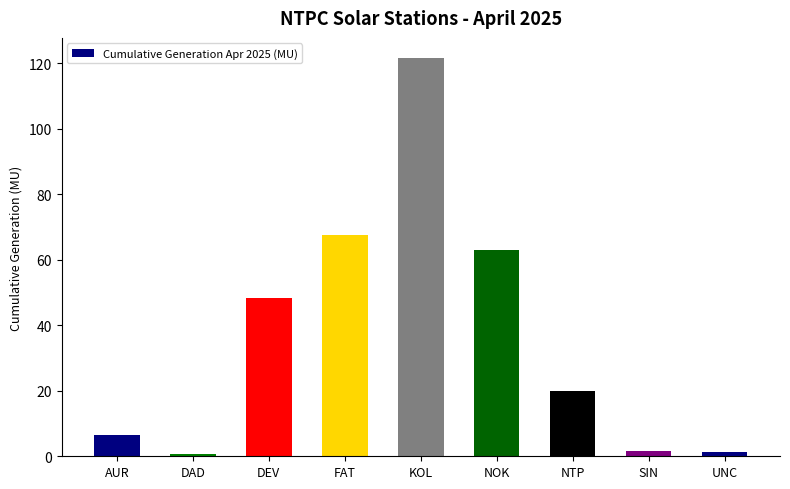

How many bars are there in total?

9